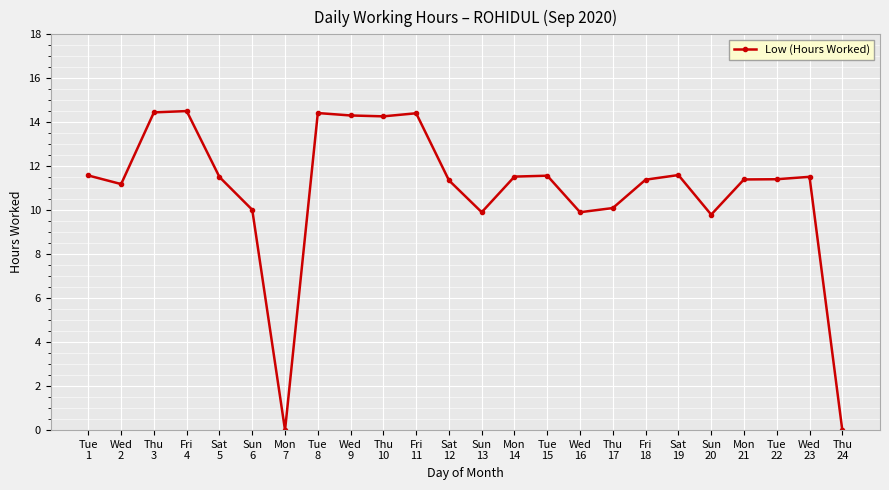

True or false: the data has more than 0 interior local peaks.

True